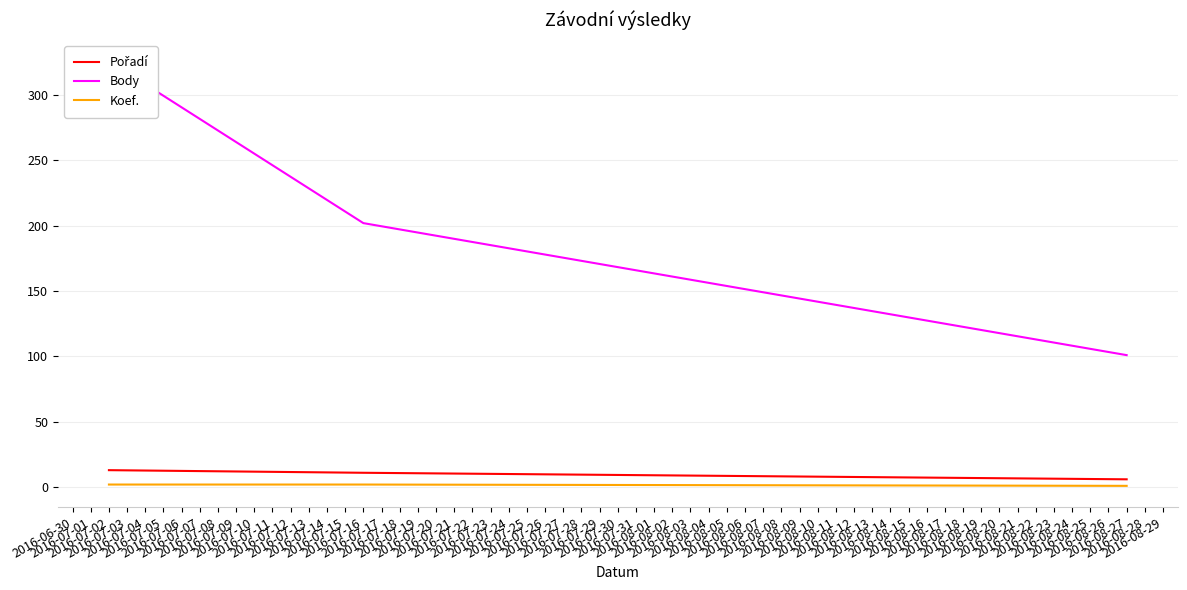

The value of Koef. at 2016-07-02 is 2. True or false?

True